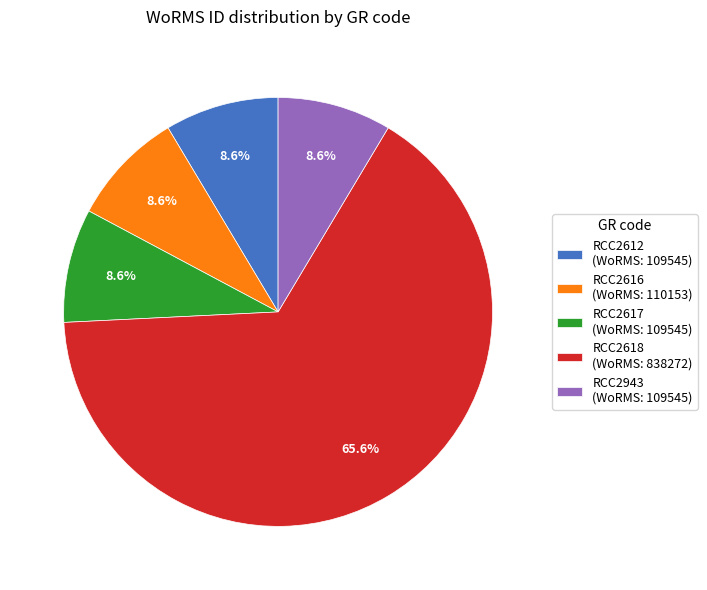

What is the ratio of the value at RCC2943 (WoRMS: 109545) to the value at RCC2617 (WoRMS: 109545)?

1.0